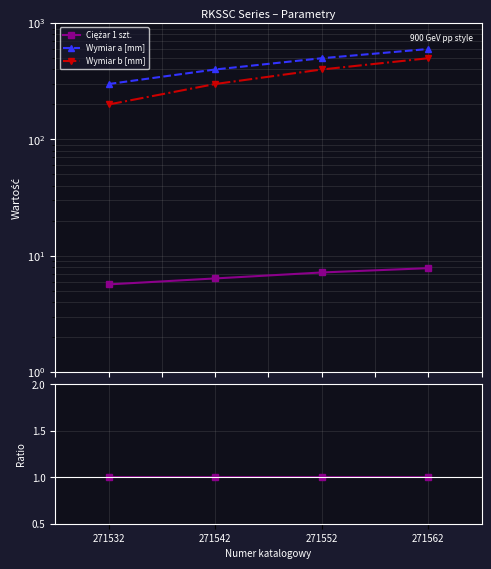

Which series has the largest range (max minus min)?

Wymiar b [mm]